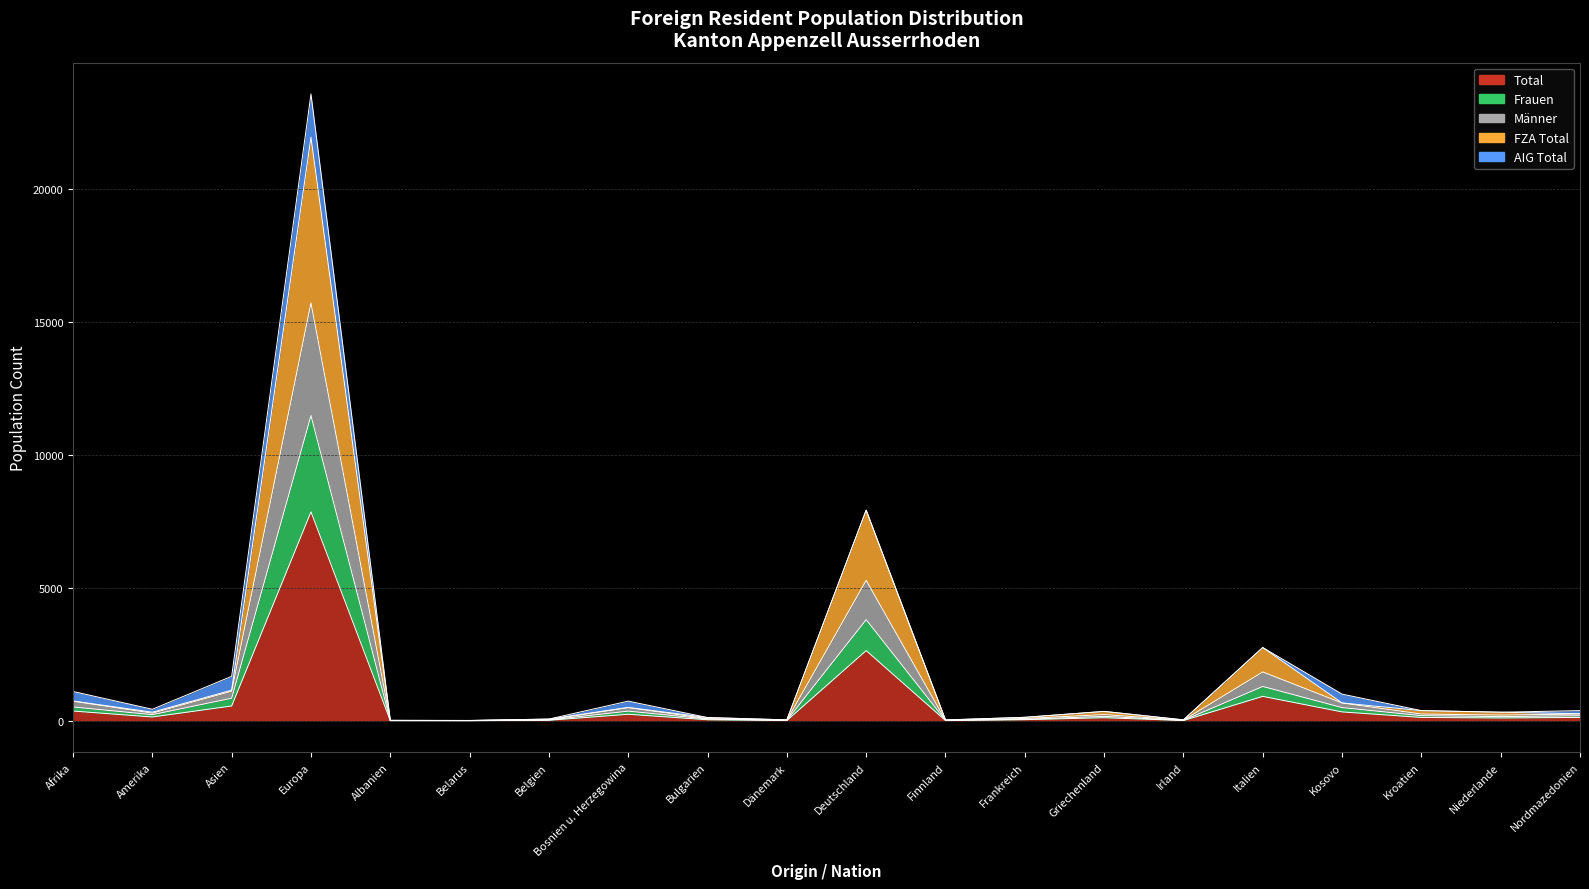

What is the difference between the Frauen values at Frankreich and Asien?

792